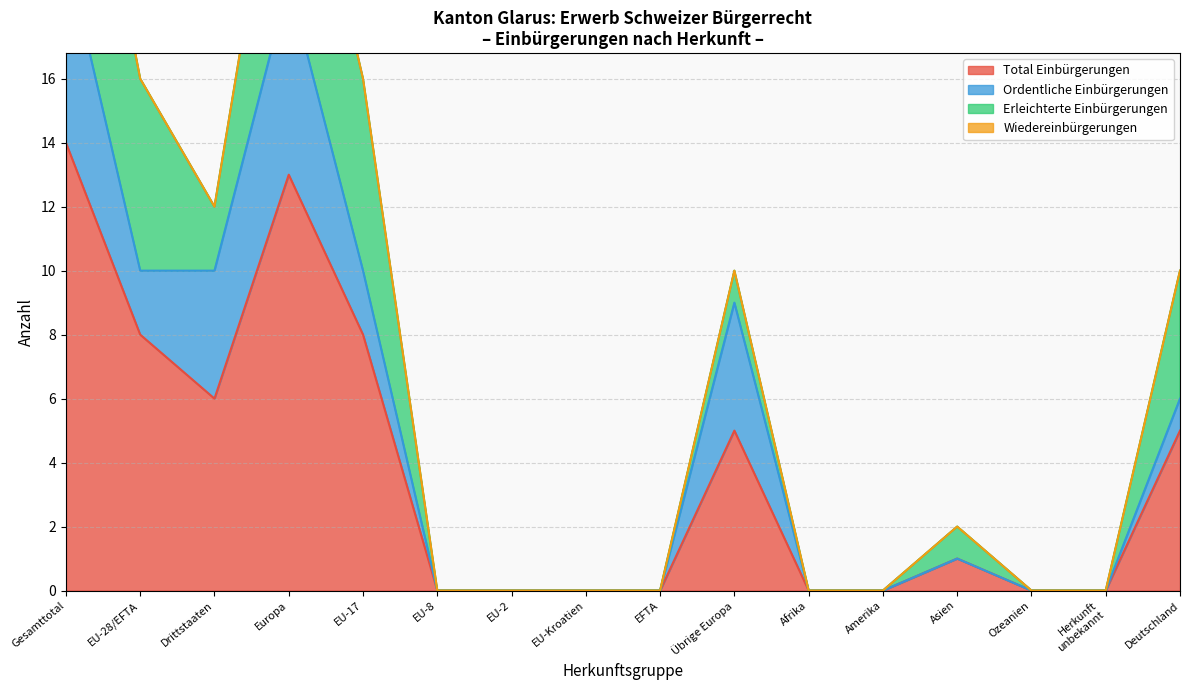

What is the average value of the Ordentliche Einbürgerungen series?

2